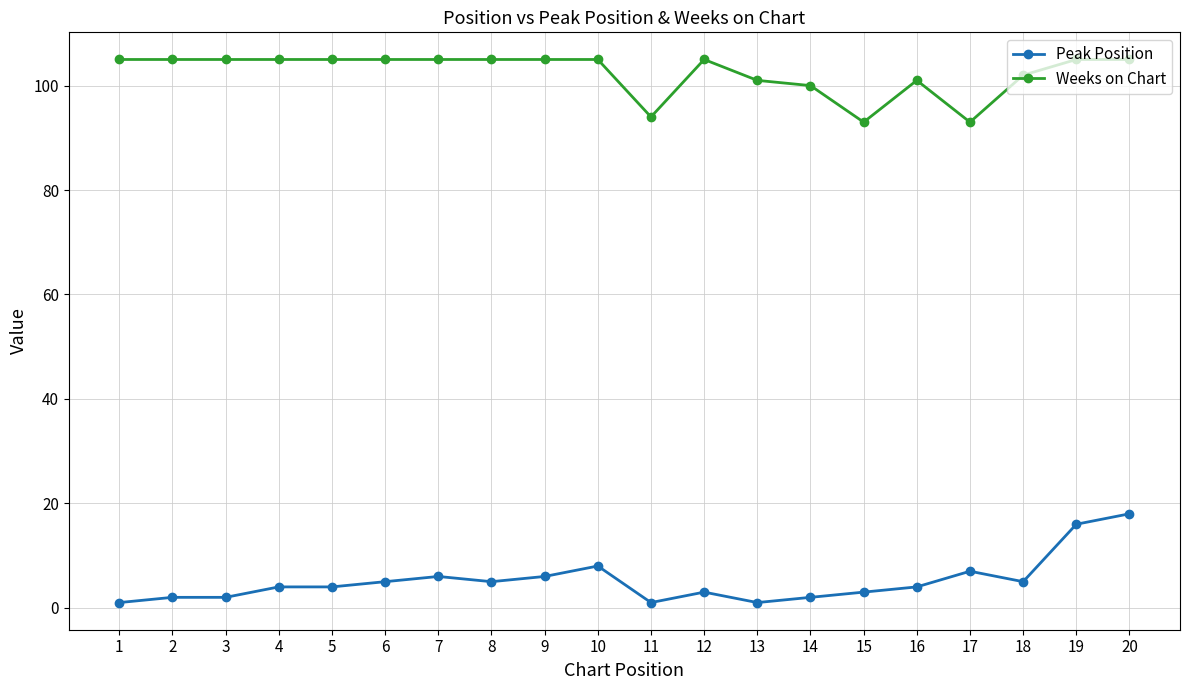

What is the approximate value of Peak Position at 12, to the nearest 5?

5